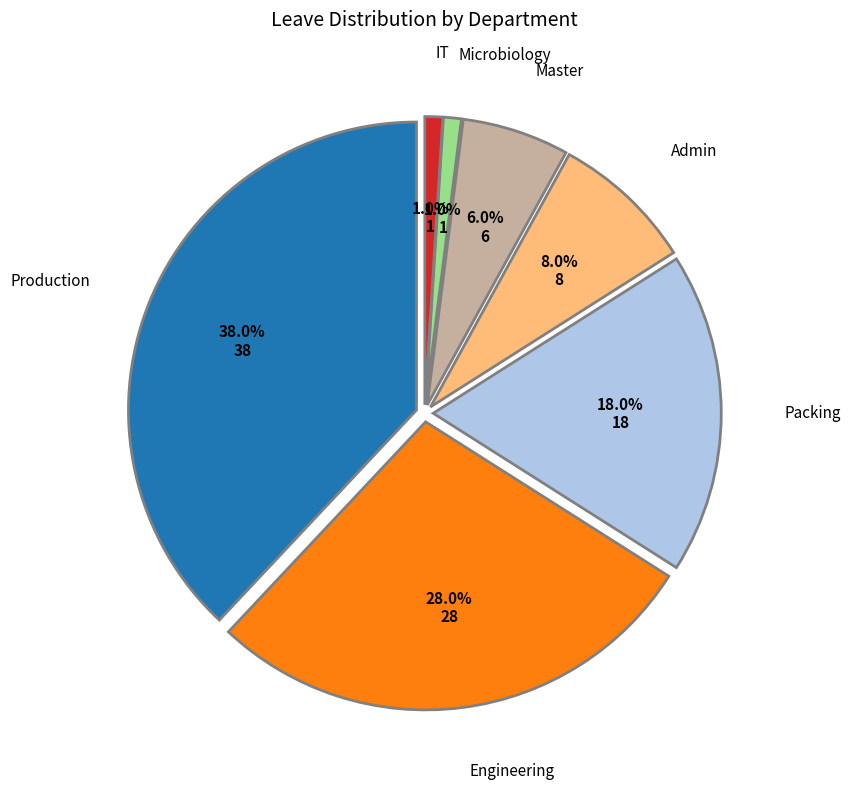

Which slice is the smallest?

Microbiology